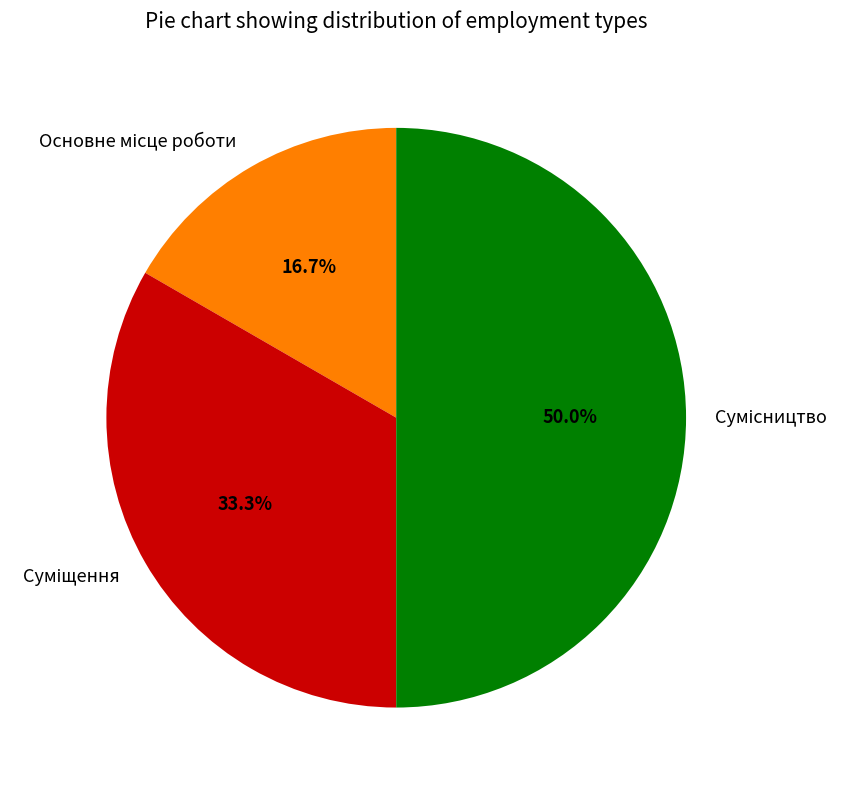

Do Сумісництво and Основне місце роботи together represent more than half of the pie?

Yes